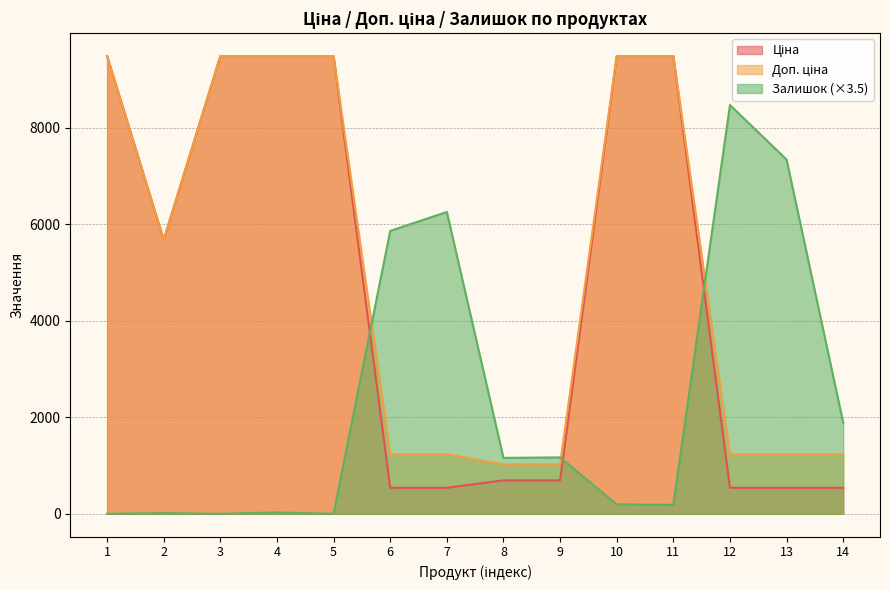

Between 5 and 7, which series saw the biggest shift?

Ціна